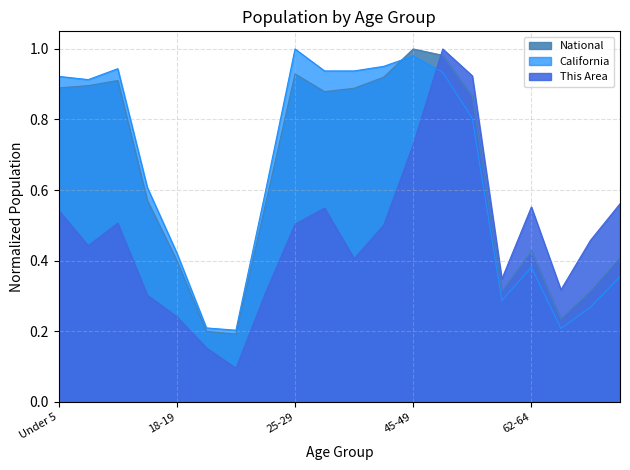

Is it true that This Area equals 1.1 at 45-49?

False